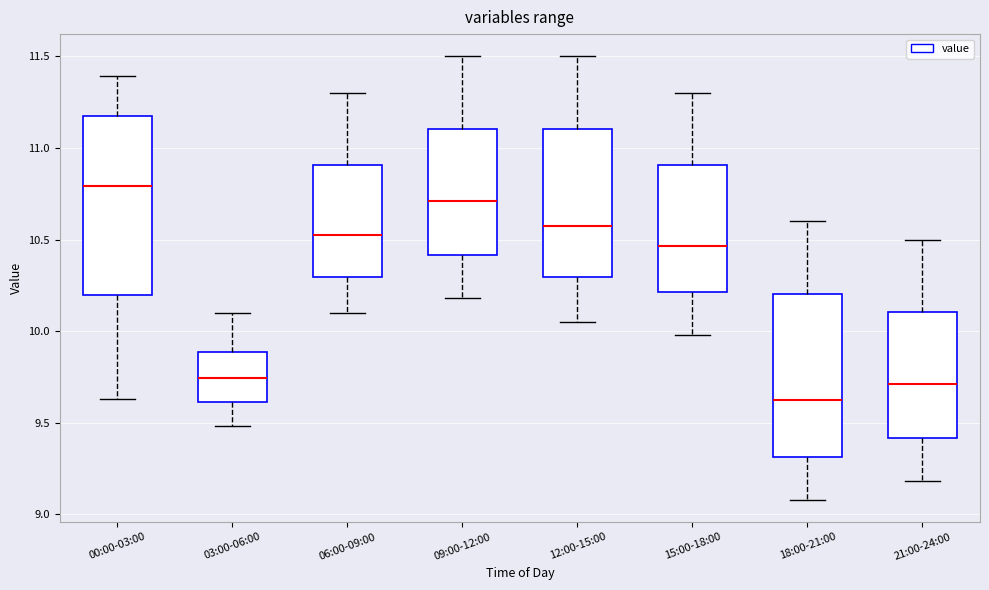

Reading left to right, transcribe this box plot: for each box, give where its median line is, the range the box spans, and where its two whiskers end, as read against the y-axis. The values are not printed on the chart, so give them approximately, as read against the axis.

00:00-03:00: median 10.80, box 10.20 to 11.20, whiskers 9.65 to 11.40
03:00-06:00: median 9.75, box 9.60 to 9.90, whiskers 9.50 to 10.10
06:00-09:00: median 10.55, box 10.30 to 10.90, whiskers 10.10 to 11.30
09:00-12:00: median 10.70, box 10.40 to 11.10, whiskers 10.20 to 11.50
12:00-15:00: median 10.60, box 10.30 to 11.10, whiskers 10.05 to 11.50
15:00-18:00: median 10.45, box 10.20 to 10.90, whiskers 10.00 to 11.30
18:00-21:00: median 9.65, box 9.30 to 10.20, whiskers 9.10 to 10.60
21:00-24:00: median 9.70, box 9.40 to 10.10, whiskers 9.20 to 10.50